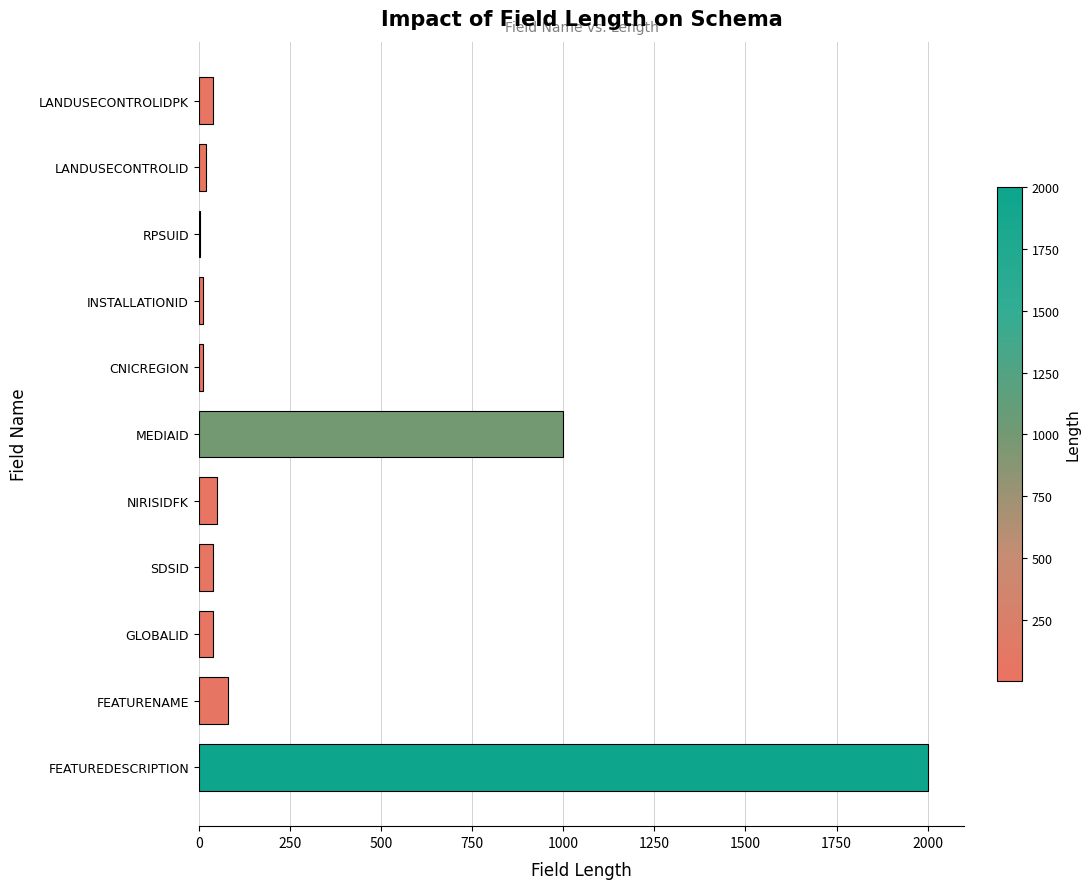

Does the chart contain stacked bars?

No